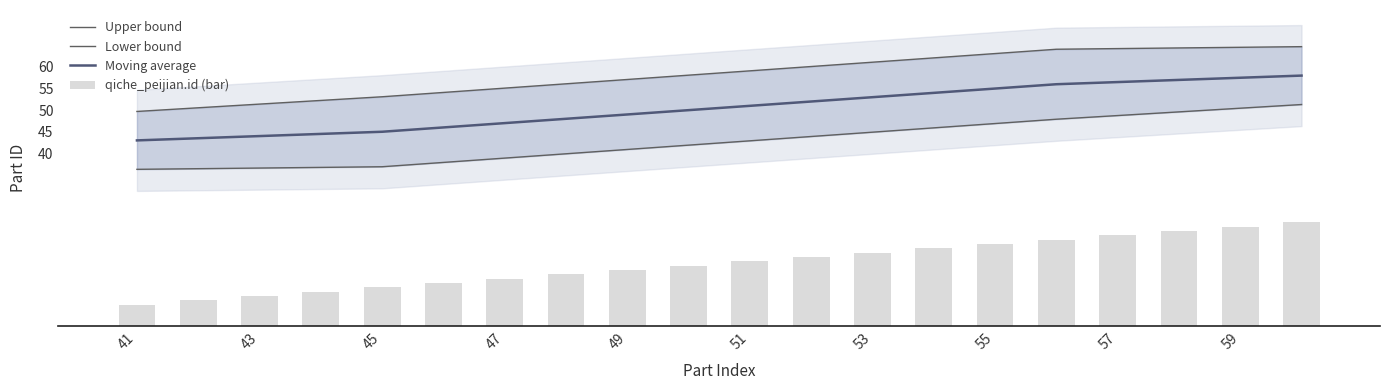

Which category has the lowest value across all series?

41